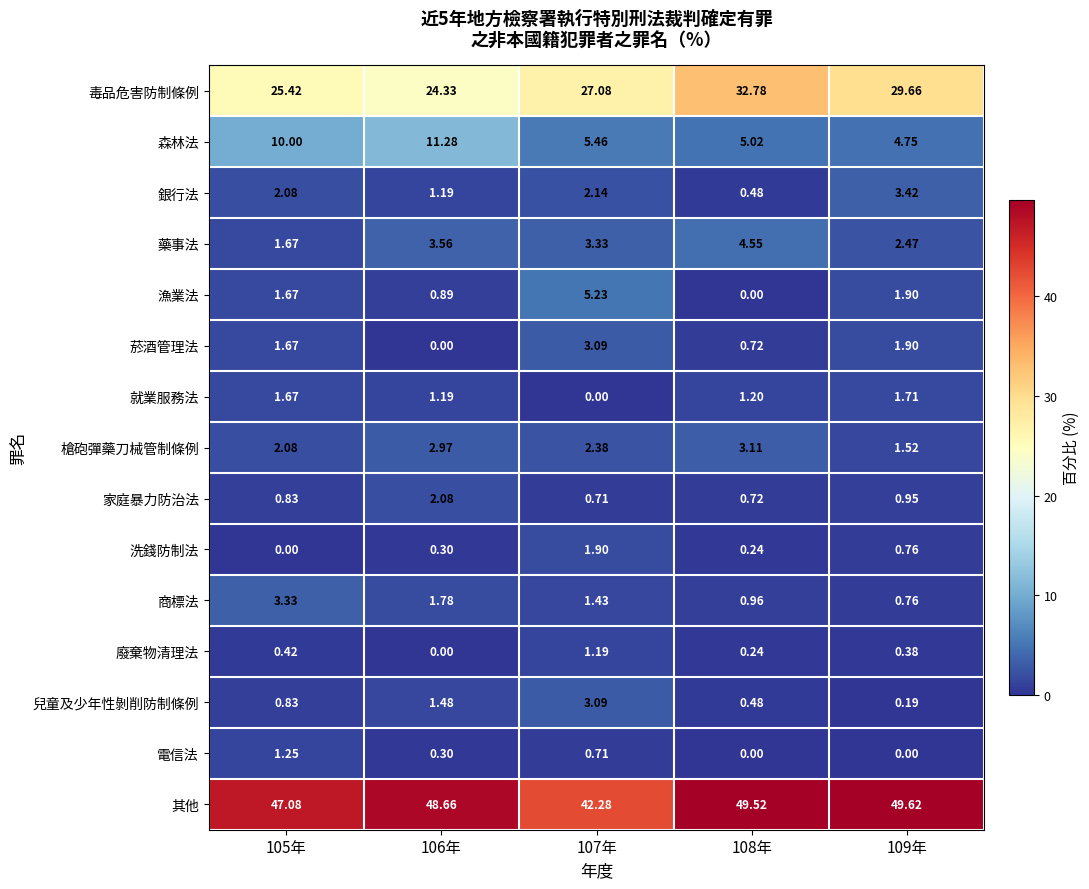

Between 106年 and 109年, which series saw the biggest shift?

森林法